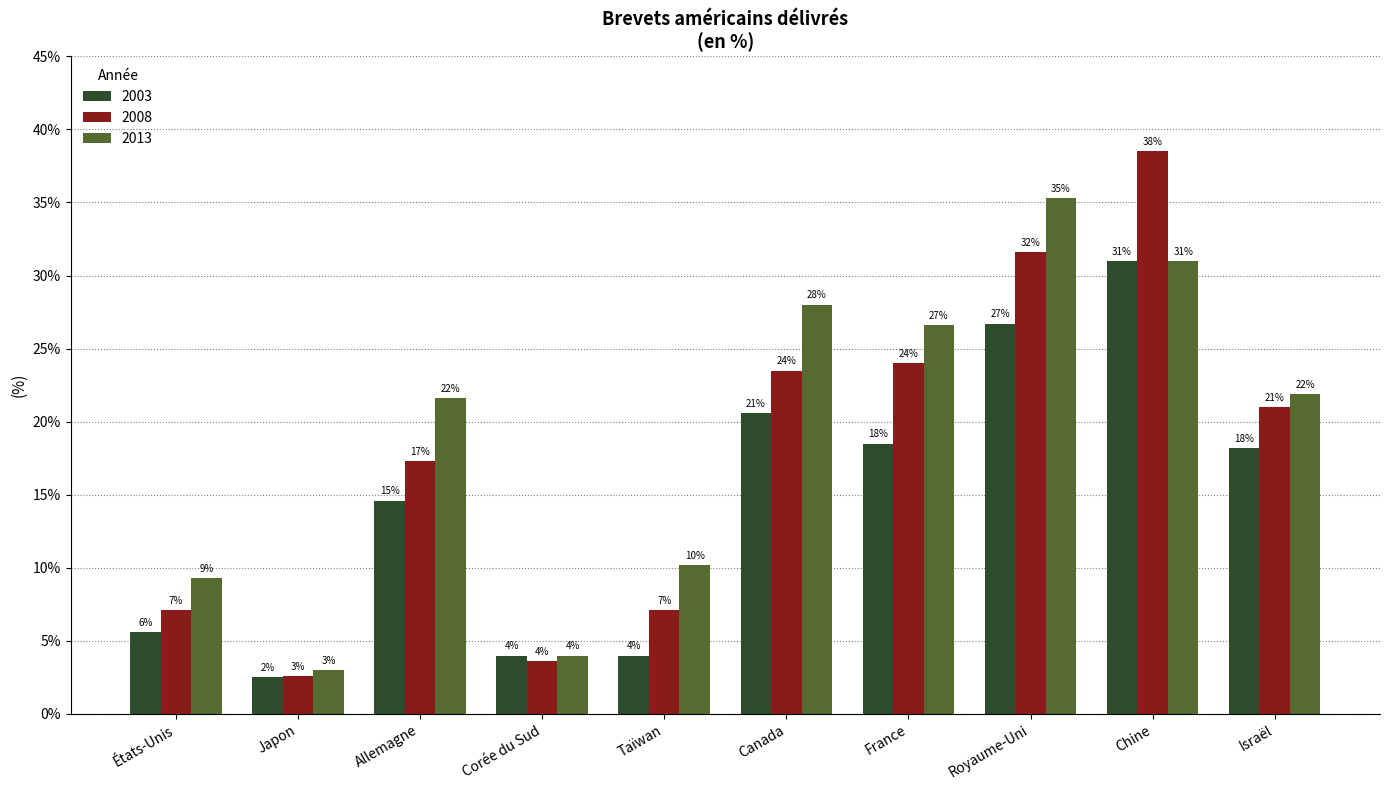

The value of 2003 at Royaume-Uni is 0.4. True or false?

False